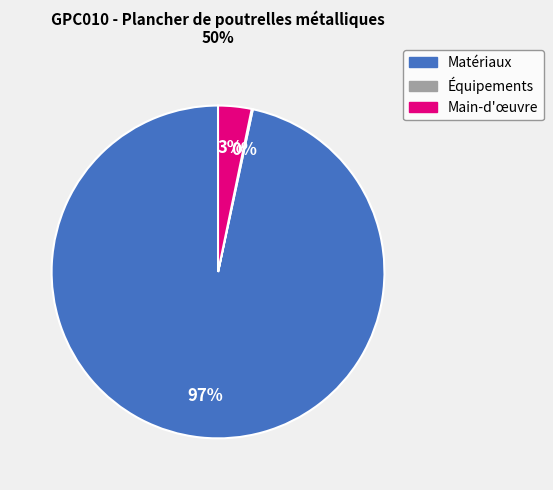

Does any single category account for the majority?

Yes